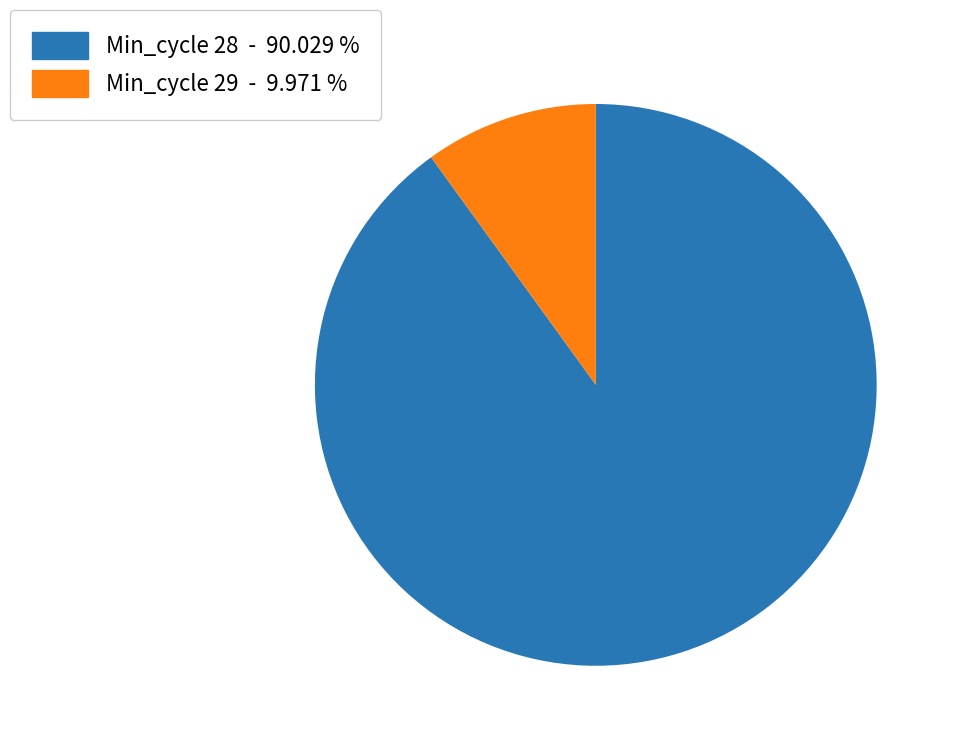

Which slice is the smallest?

Min_cycle 29 - 9.971 %